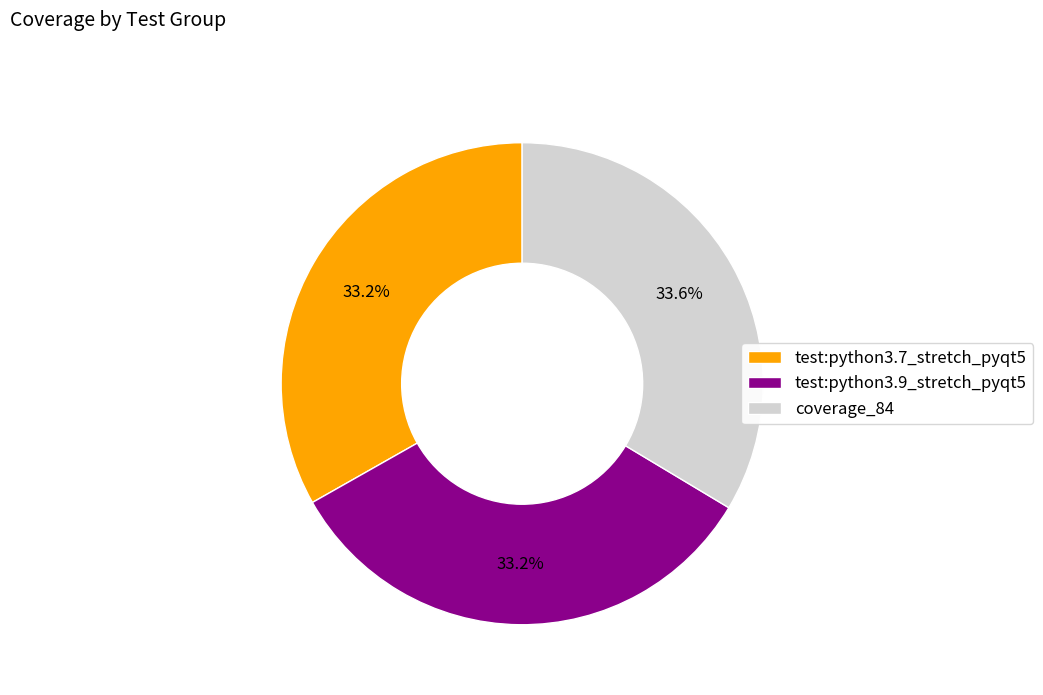

Is coverage_84 the majority of the pie?

No